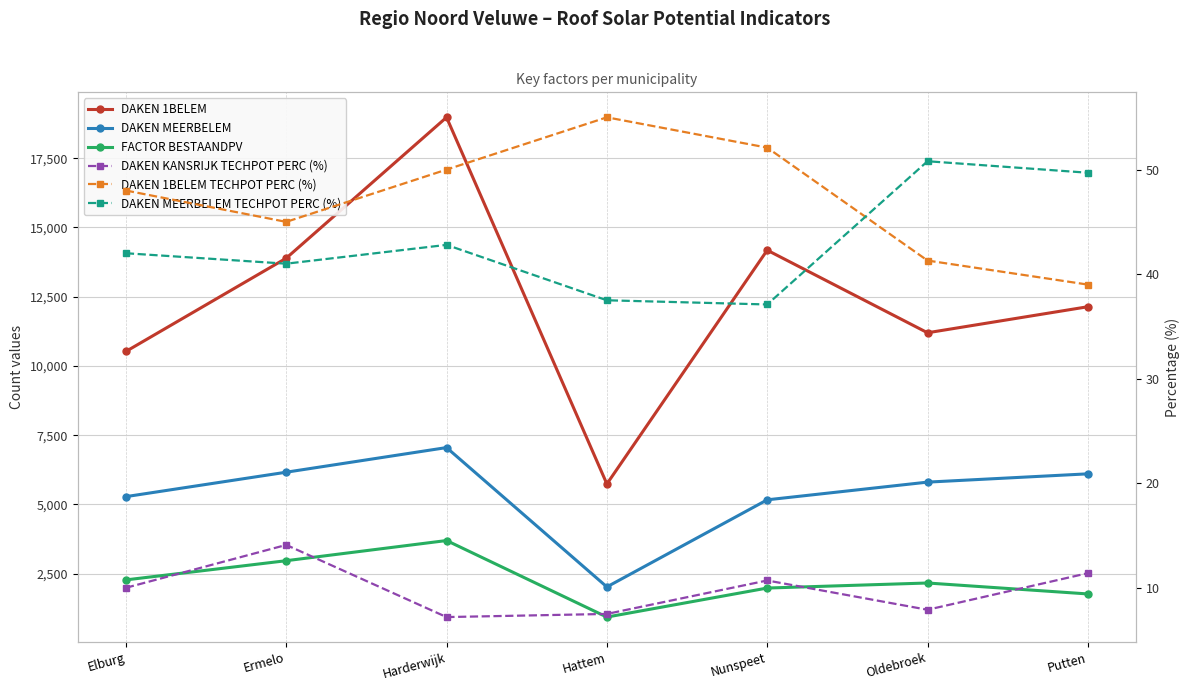

Reading left to right, transcribe all the data shown in this chart.

DAKEN 1BELEM: Elburg=10521.0	Ermelo=13888.0	Harderwijk=18974.0	Hattem=5738.0	Nunspeet=14177.0	Oldebroek=11196.0	Putten=12136.0
DAKEN MEERBELEM: Elburg=5280.0	Ermelo=6162.0	Harderwijk=7051.0	Hattem=2021.0	Nunspeet=5165.0	Oldebroek=5804.0	Putten=6103.0
FACTOR BESTAANDPV: Elburg=2274.0	Ermelo=2967.0	Harderwijk=3695.0	Hattem=932.0	Nunspeet=1980.0	Oldebroek=2162.0	Putten=1767.0
DAKEN KANSRIJK TECHPOT PERC (%): Elburg=10.0	Ermelo=14.1	Harderwijk=7.2	Hattem=7.5	Nunspeet=10.7	Oldebroek=7.9	Putten=11.4
DAKEN 1BELEM TECHPOT PERC (%): Elburg=48.0	Ermelo=45.0	Harderwijk=50.0	Hattem=55.0	Nunspeet=52.1	Oldebroek=41.3	Putten=39.0
DAKEN MEERBELEM TECHPOT PERC (%): Elburg=42.0	Ermelo=41.0	Harderwijk=42.8	Hattem=37.5	Nunspeet=37.1	Oldebroek=50.8	Putten=49.7